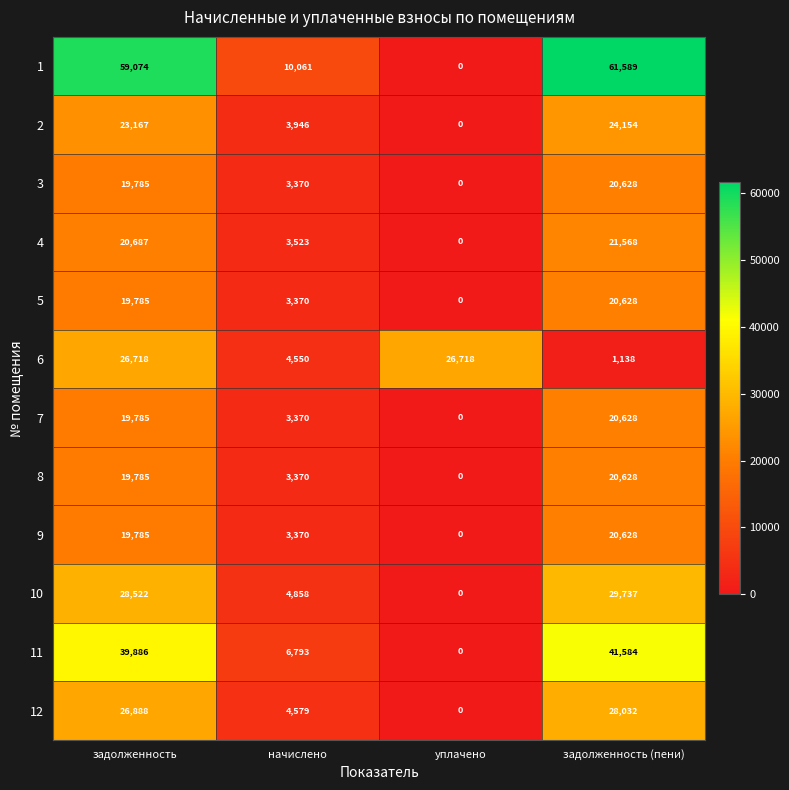

The 2 series shows 7044 at задолженность (пени). True or false?

False